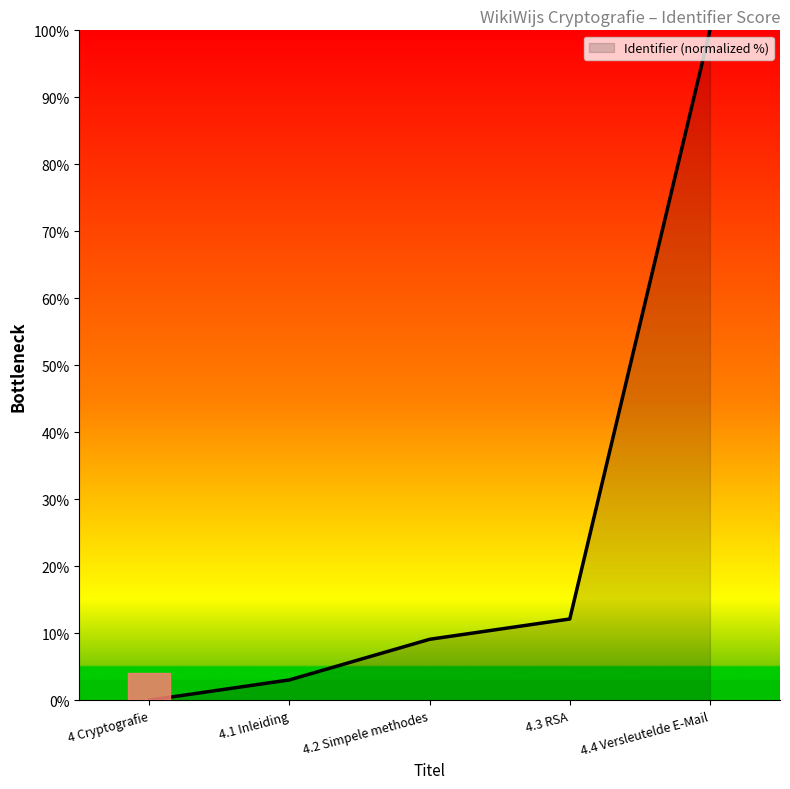

The value at 4.3 RSA is 7.6. True or false?

False